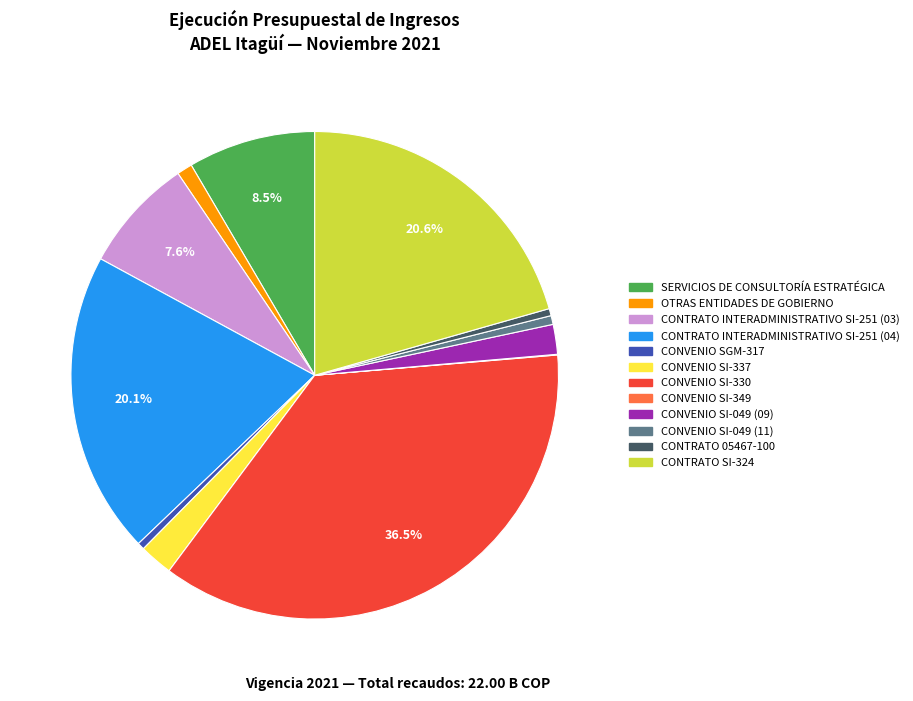

The CONTRATO INTERADMINISTRATIVO SI-251 (03) slice represents 8% of the pie. True or false?

True